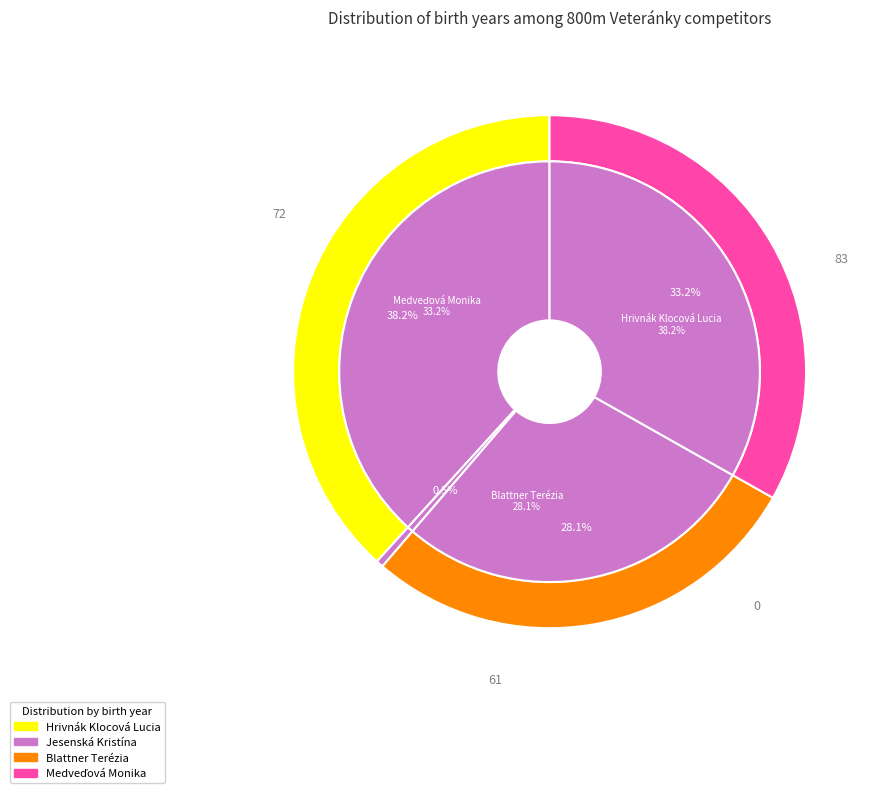

To the nearest percent, what is the combined percentage of Jesenská Kristína and Blattner Terézia?

28%